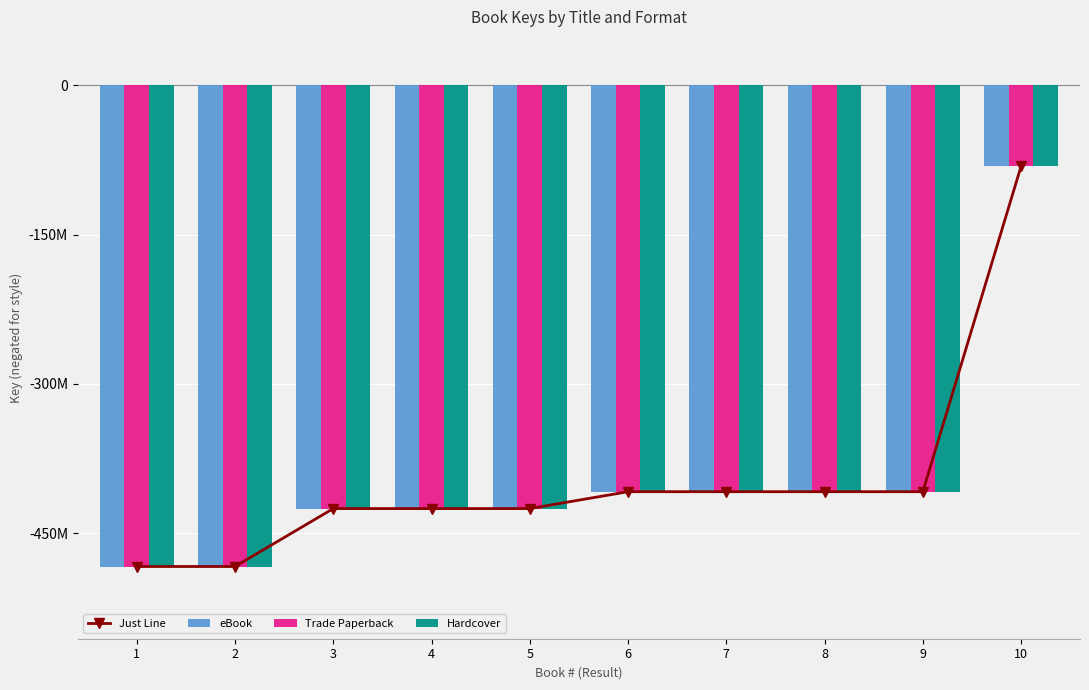

What is the total value across all series at 9?

-1632384084